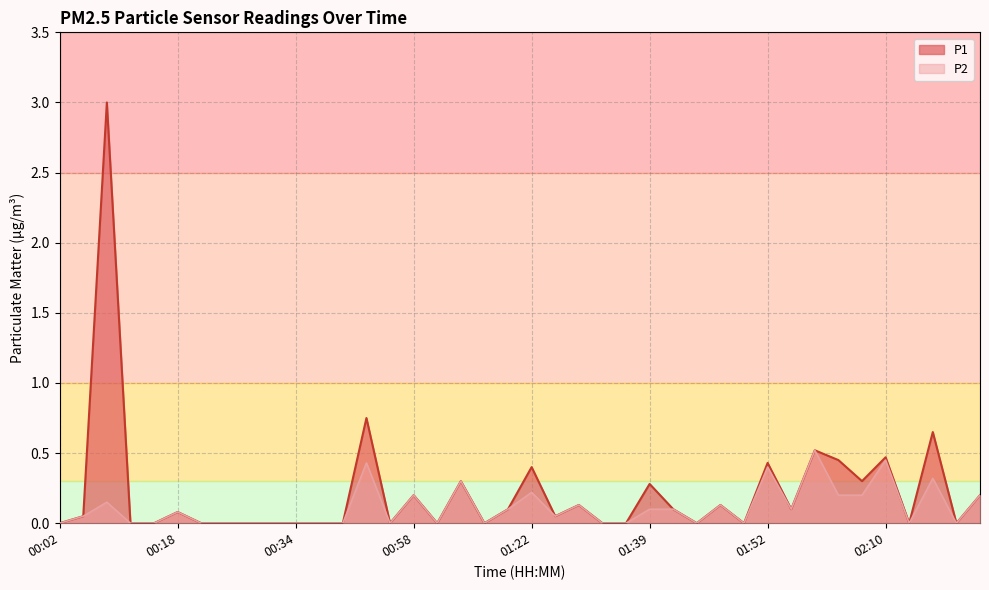

Where is the first local minimum for P2?

00:53